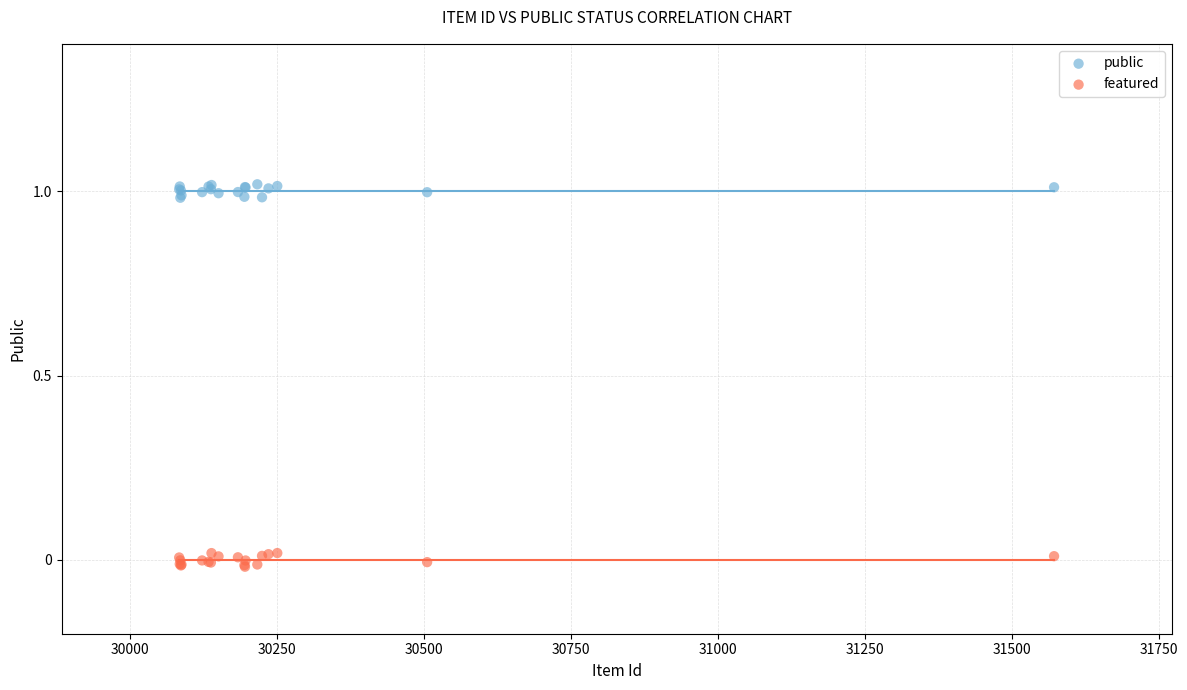

What are all the series names shown in the legend?

public, featured